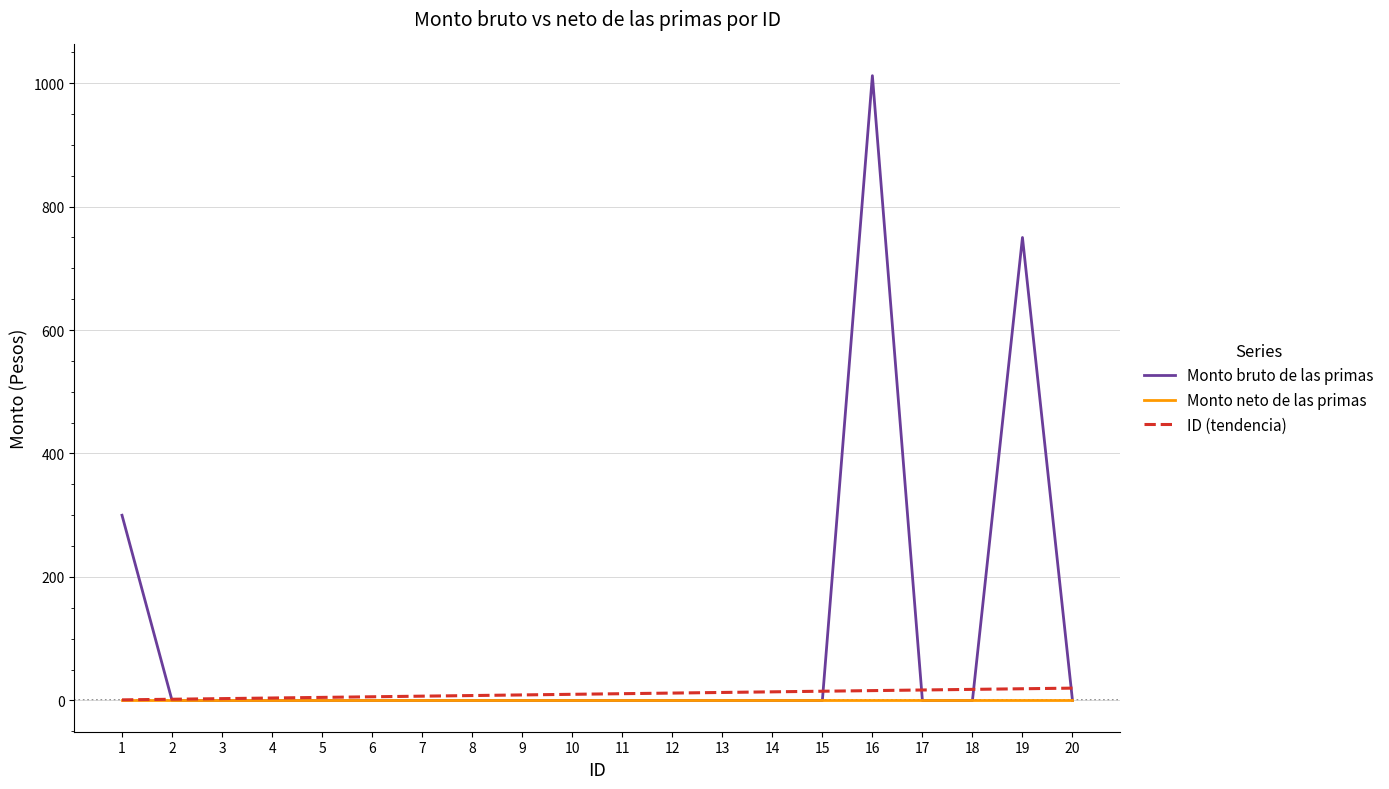

Which series has the largest total across all categories?

Monto bruto de las primas